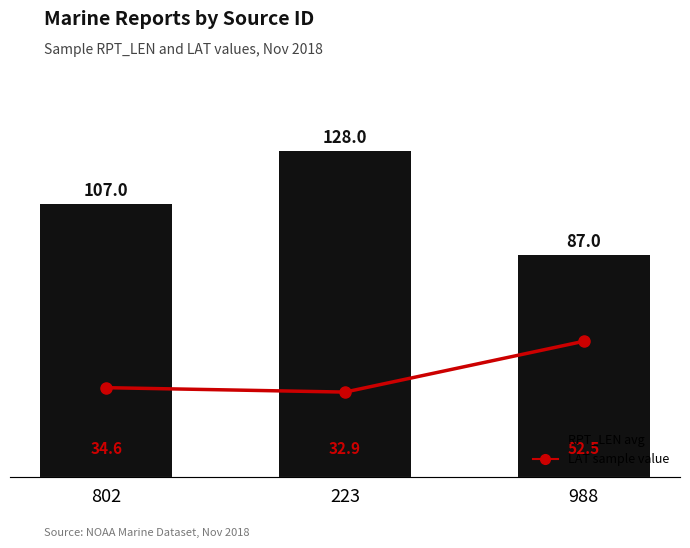

What is the spread (max minus min) of values at 223?

95.1